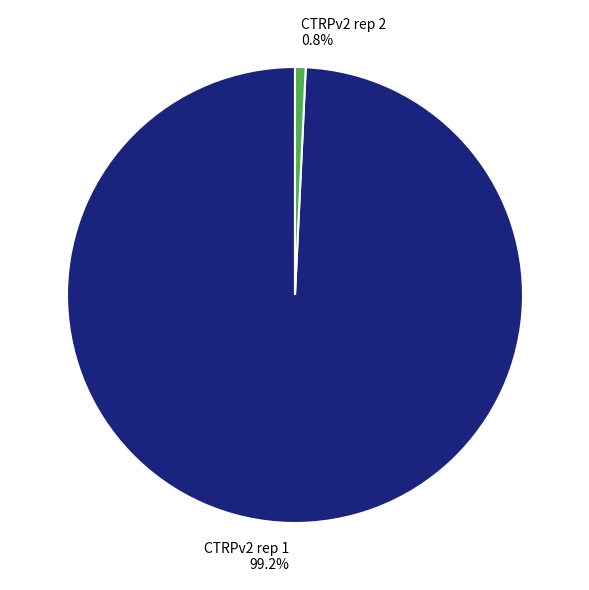

Combined, do CTRPv2 rep 1 and CTRPv2 rep 2 account for over 50%?

Yes